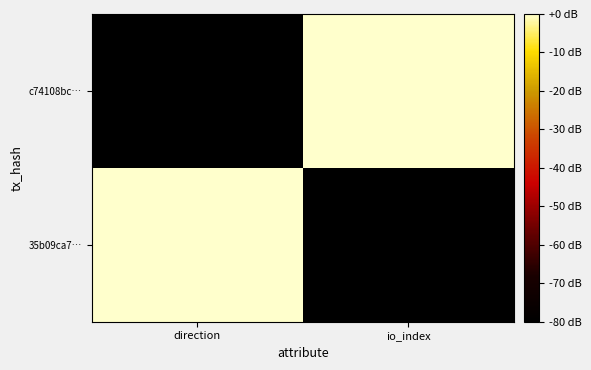

Rank the series by their maximum value, from highest to lowest.

c74108bc…, 35b09ca7…